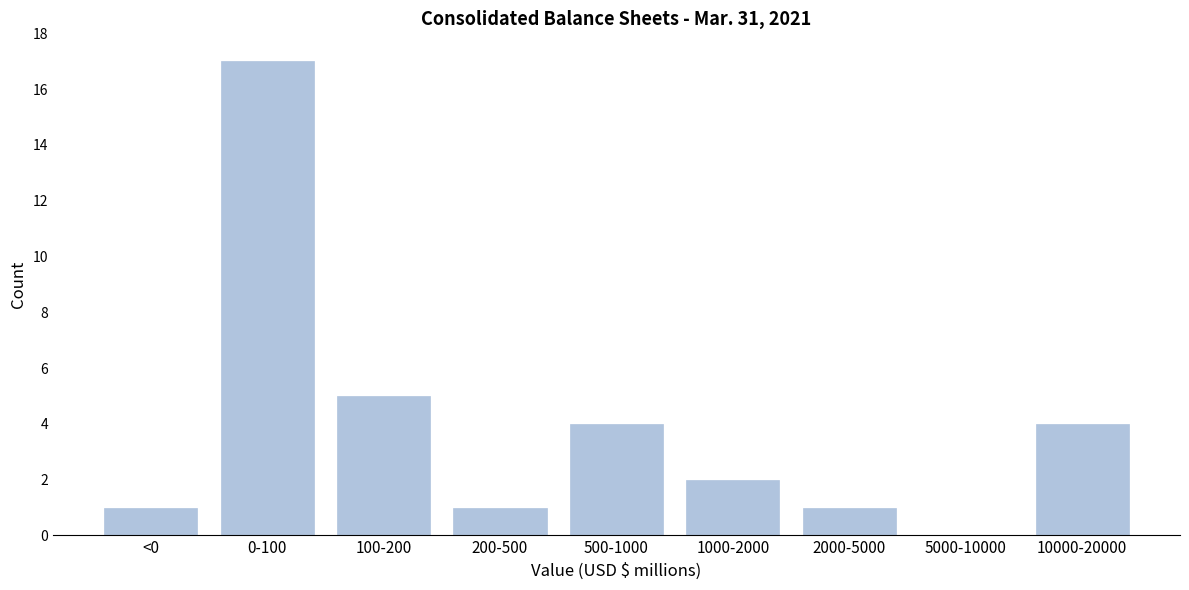

Reading left to right, what are all the values shown in this chart?

<0=1	0-100=17	100-200=5	200-500=1	500-1000=4	1000-2000=2	2000-5000=1	5000-10000=0	10000-20000=4